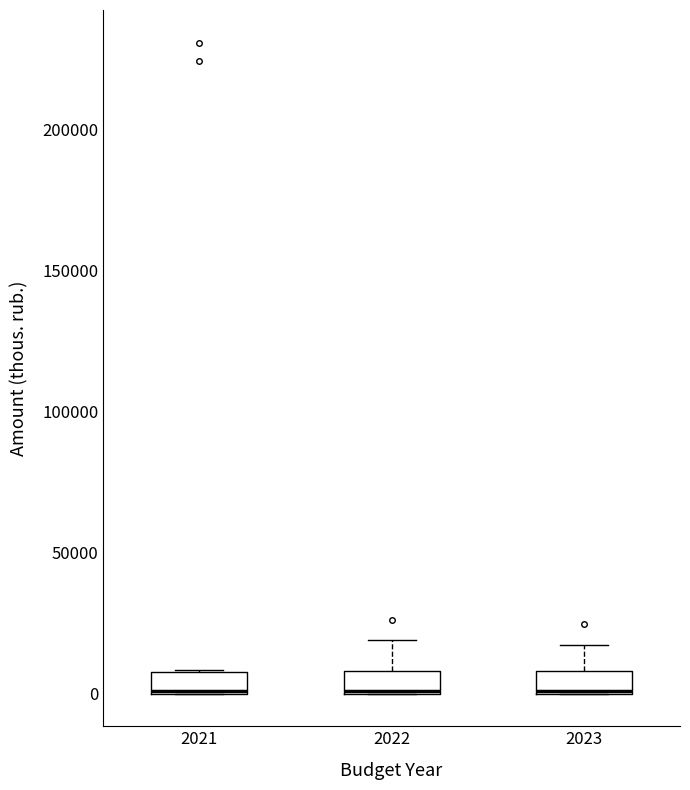

Reading left to right, read every box against the y-axis: the position of its median line, the range the box covers, and the ends of its whiskers. The values are not printed on the chart, so give them approximately, as read against the axis.

2021: median 0 (drawn on the box's lower edge), box 0 to 10000, whiskers 0 to 10000
2022: median 0 (drawn on the box's lower edge), box 0 to 10000, whiskers 0 to 20000
2023: median 0, box 0 to 10000, whiskers 0 to 15000